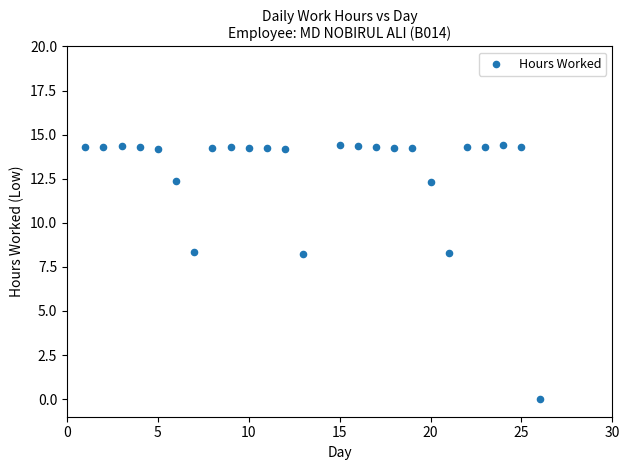

What is the range of Y values (max minus min)?

14.4